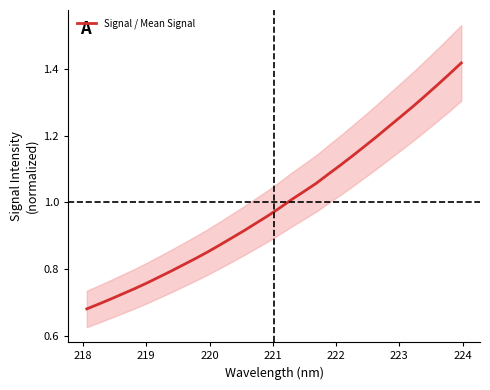

What is the greatest value displayed?

1.4